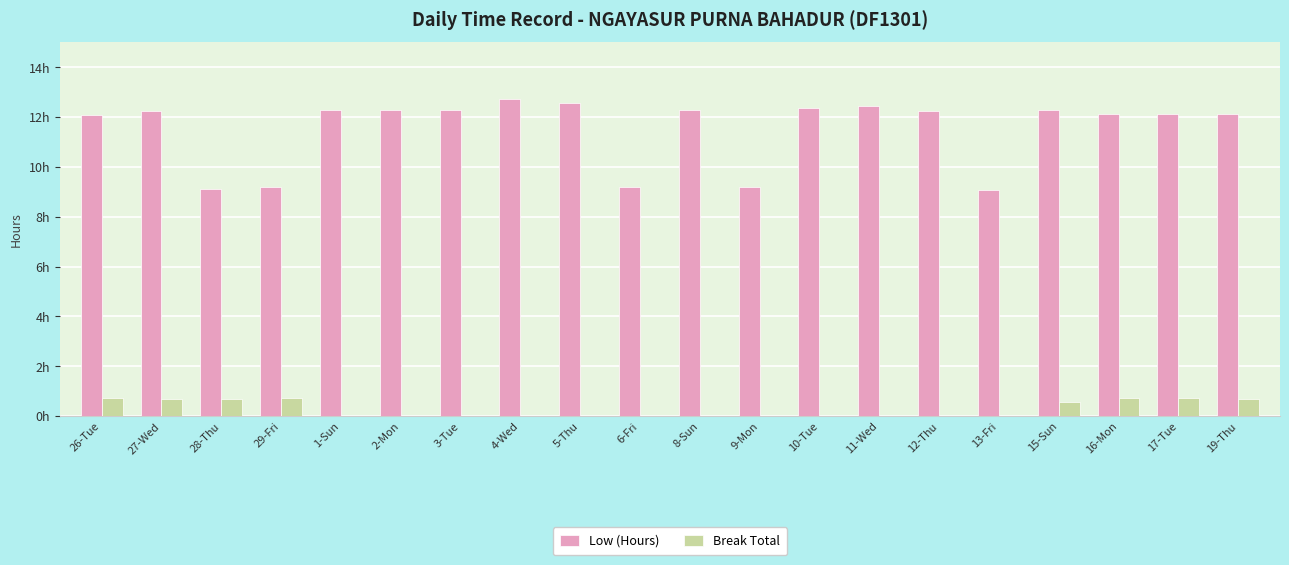

Rank the series by their average value, from highest to lowest.

Low (Hours), Break Total